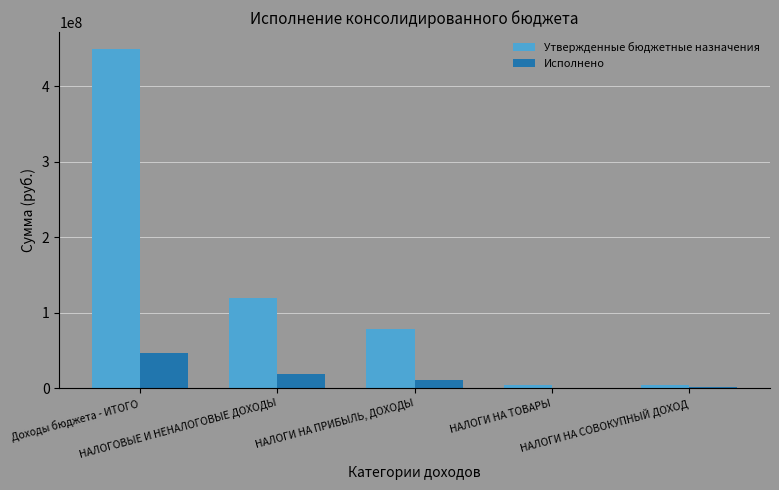

Which series has the largest total across all categories?

Утвержденные бюджетные назначения